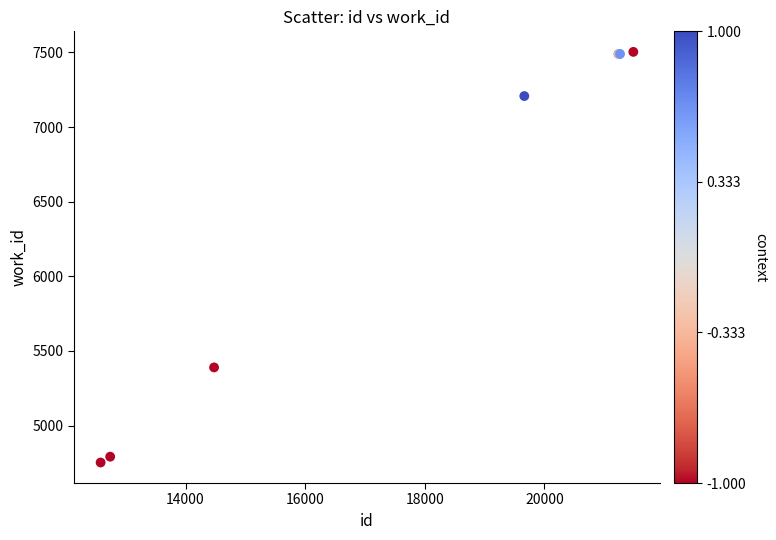

What Y value in the scatter plot is closest to 6128?

5390